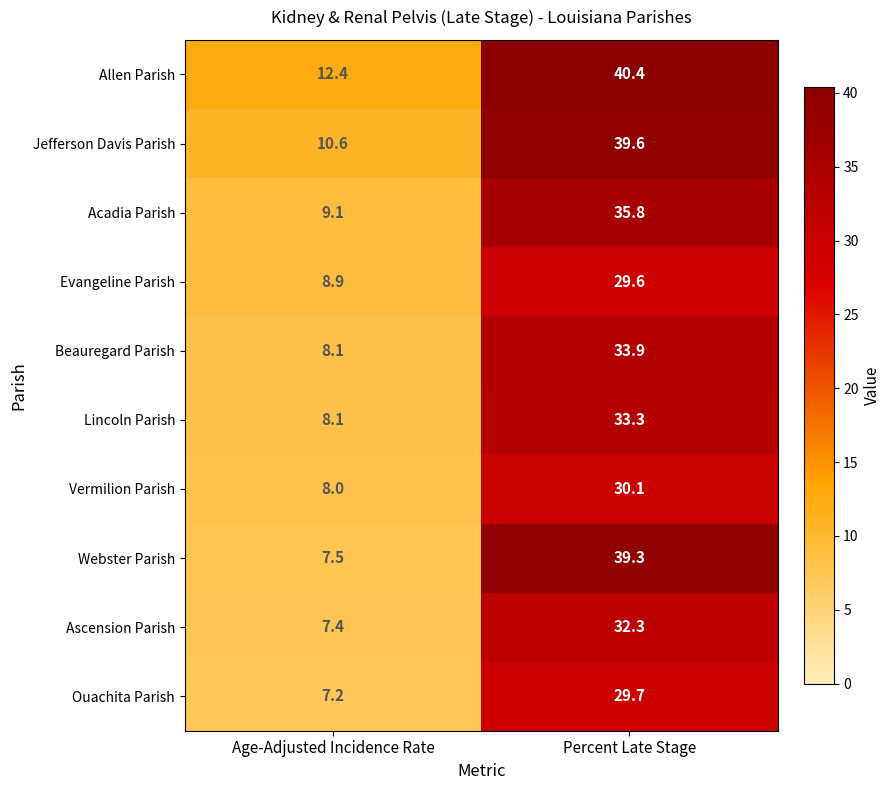

At which label is Webster Parish closest to 23?

Age-Adjusted Incidence Rate